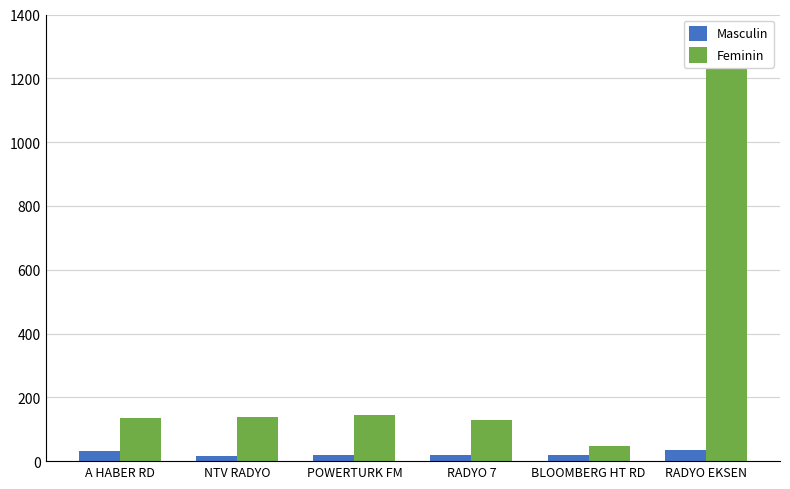

Reading right to left, what are all the values shown in this chart?

Masculin: 36	20	19	20	17	32
Feminin: 1237	48	130	144	137	136